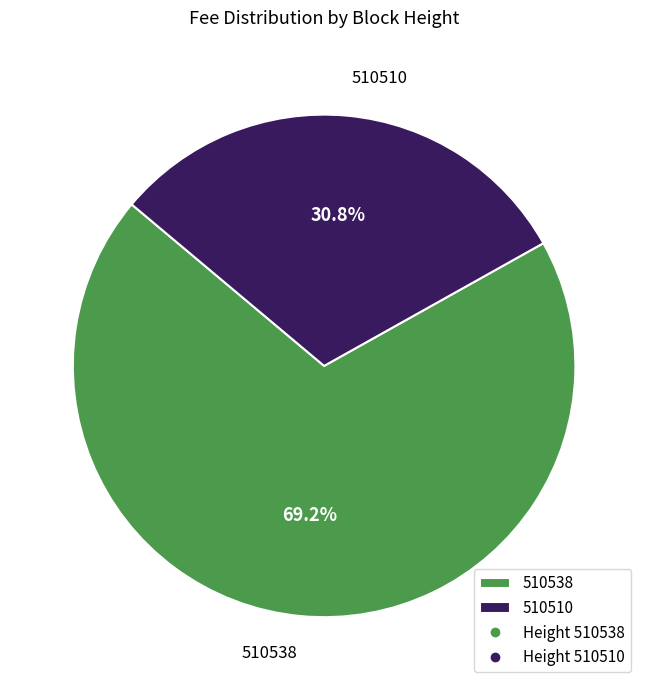

Does 510510 represent more than half of the total?

No